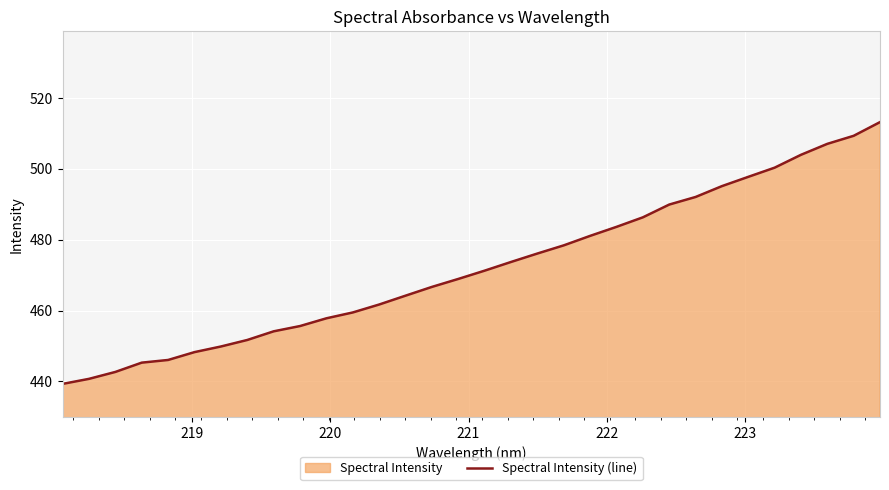

What is the maximum value shown in the chart?

513.2